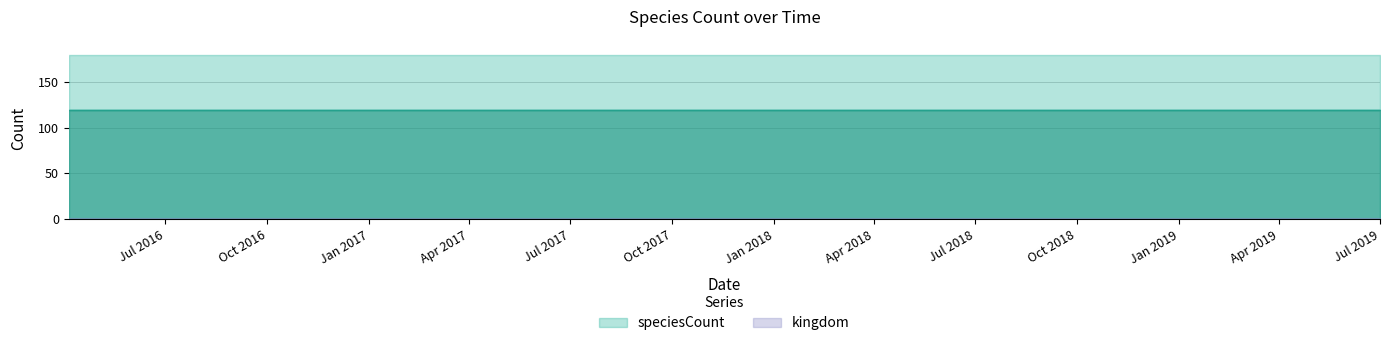

Rank the series by their maximum value, from lowest to highest.

kingdom, speciesCount